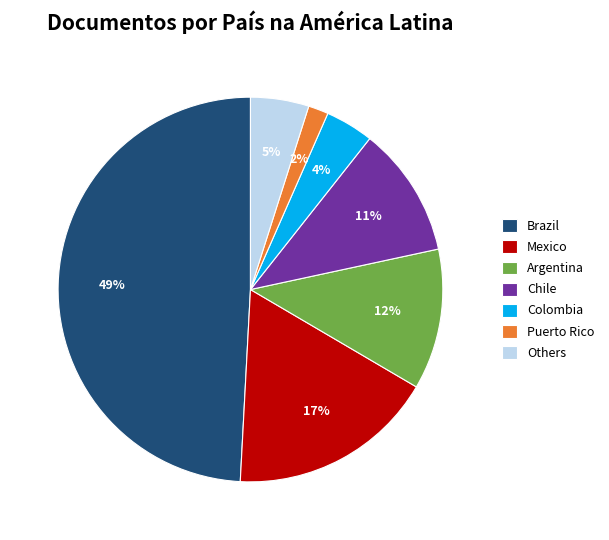

True or false: Mexico accounts for 17% of the total.

True